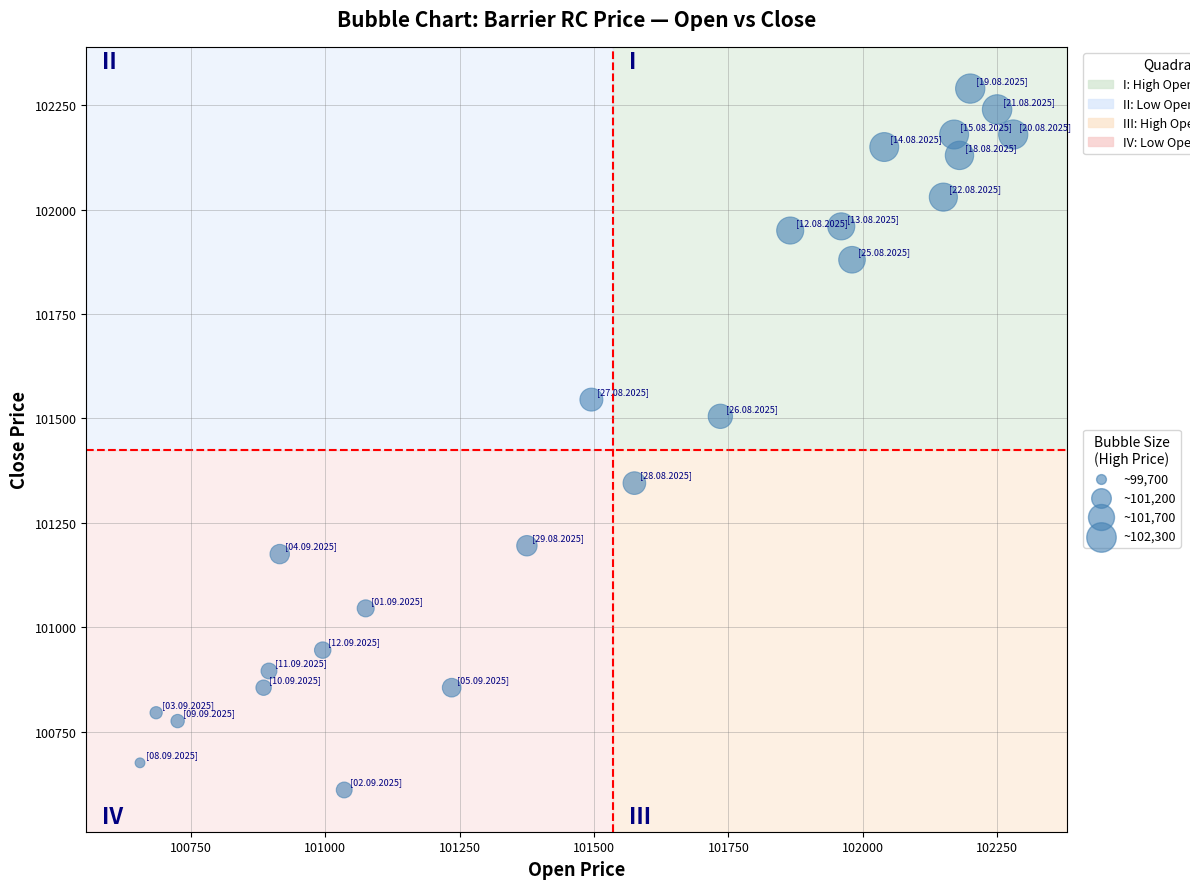

What is the range of X values (max minus min)?

1625